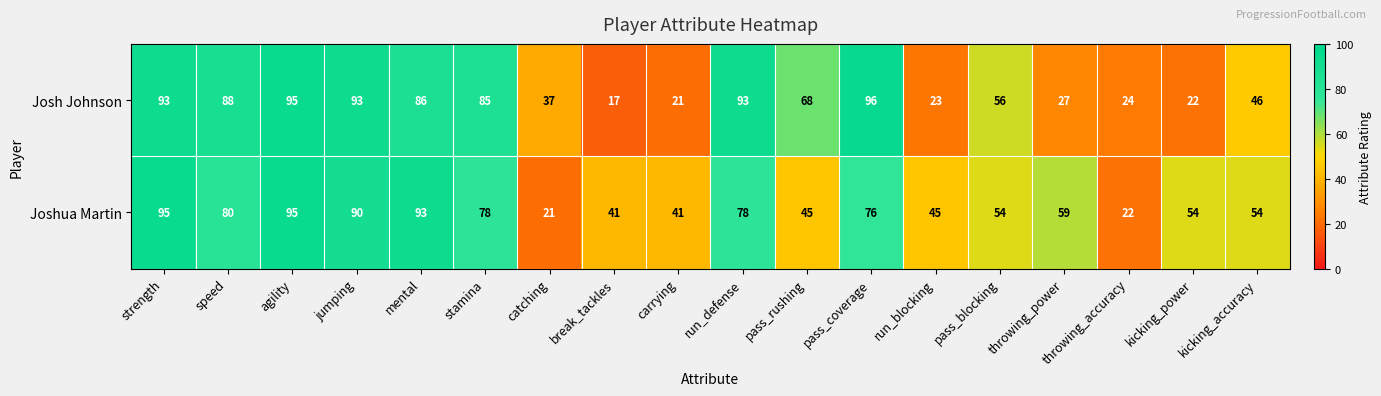

At which label is Joshua Martin closest to 58?

throwing_power